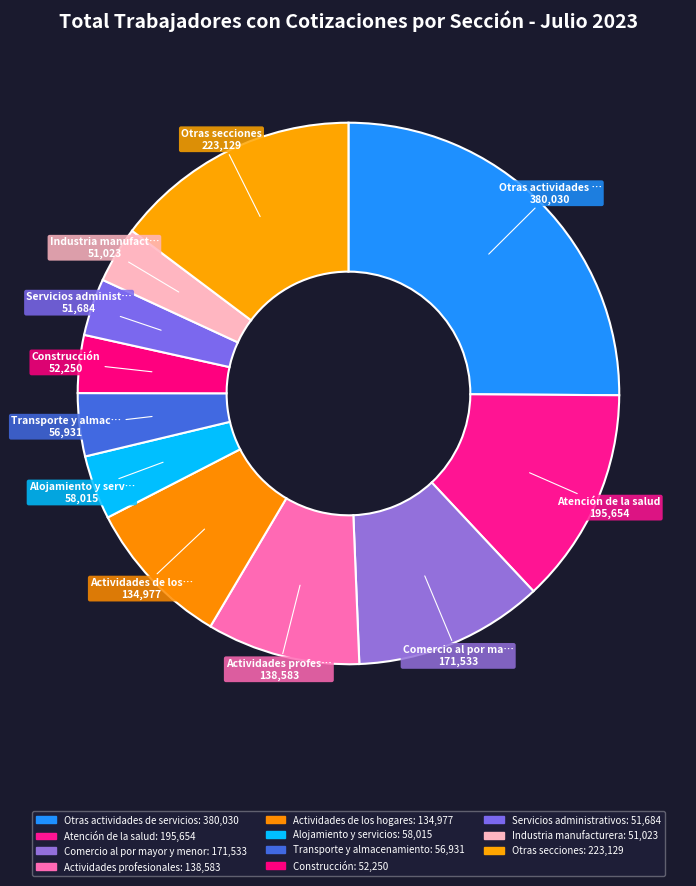

Count the number of slices in the pie.

11